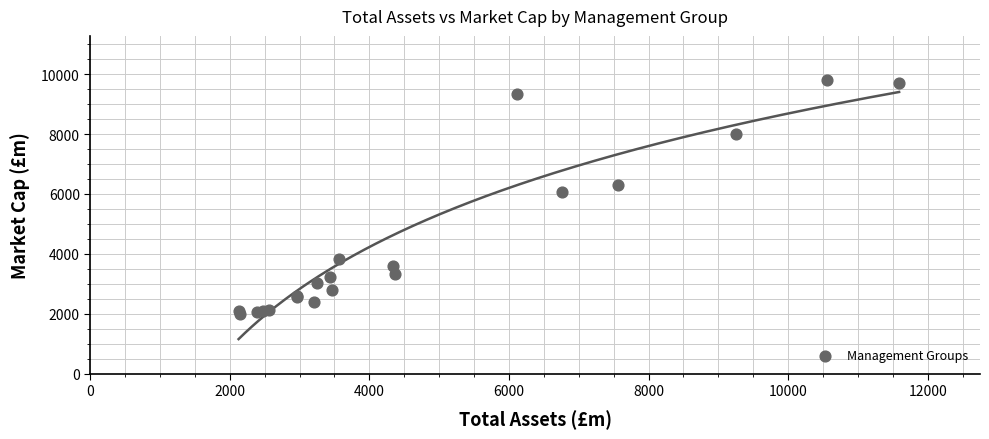

What Y value in the scatter plot is closest to 5908?

6078.7